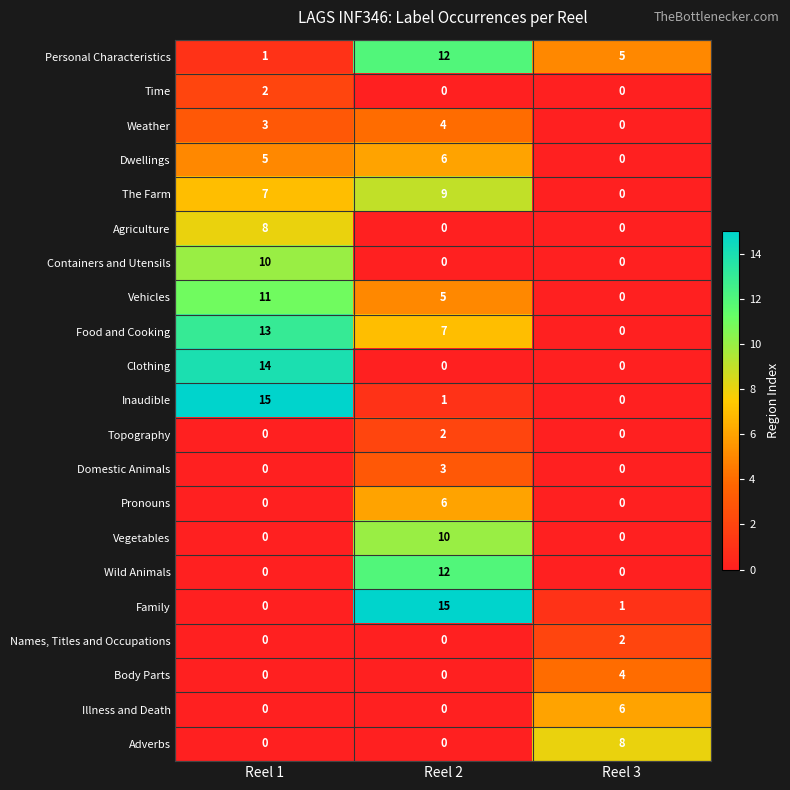

True or false: Pronouns has a value of 10 at Reel 2.

False